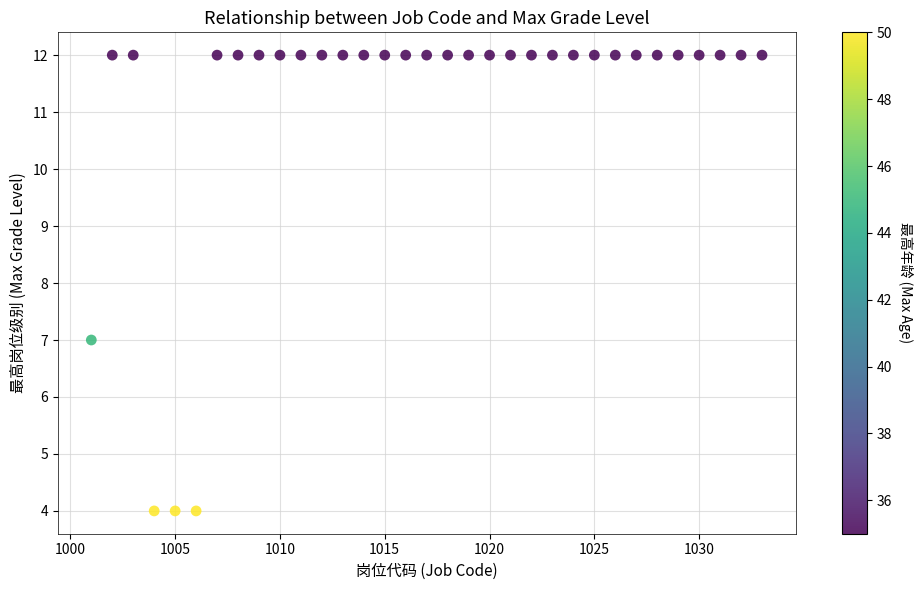

What Y value in the scatter plot is closest to 8?

7